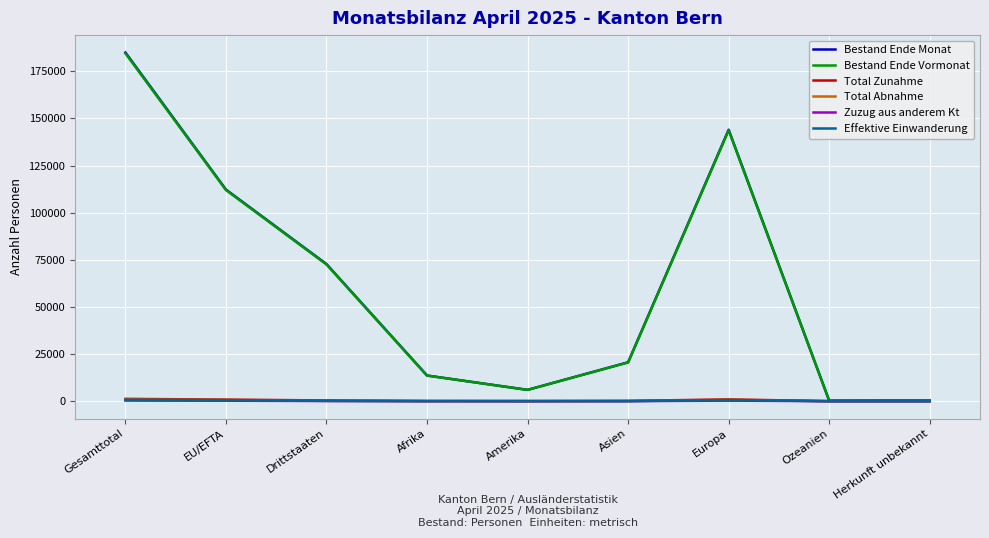

Which label corresponds to the largest value in the chart?

Gesamttotal